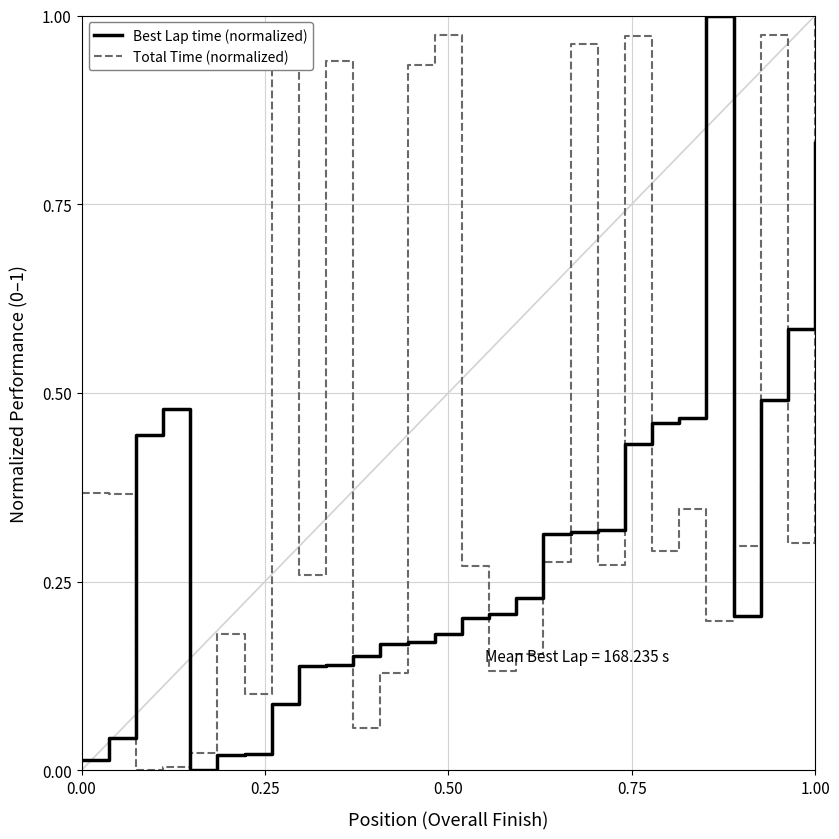

Rank the series by their average value, from highest to lowest.

Total Time (normalized), Best Lap time (normalized)